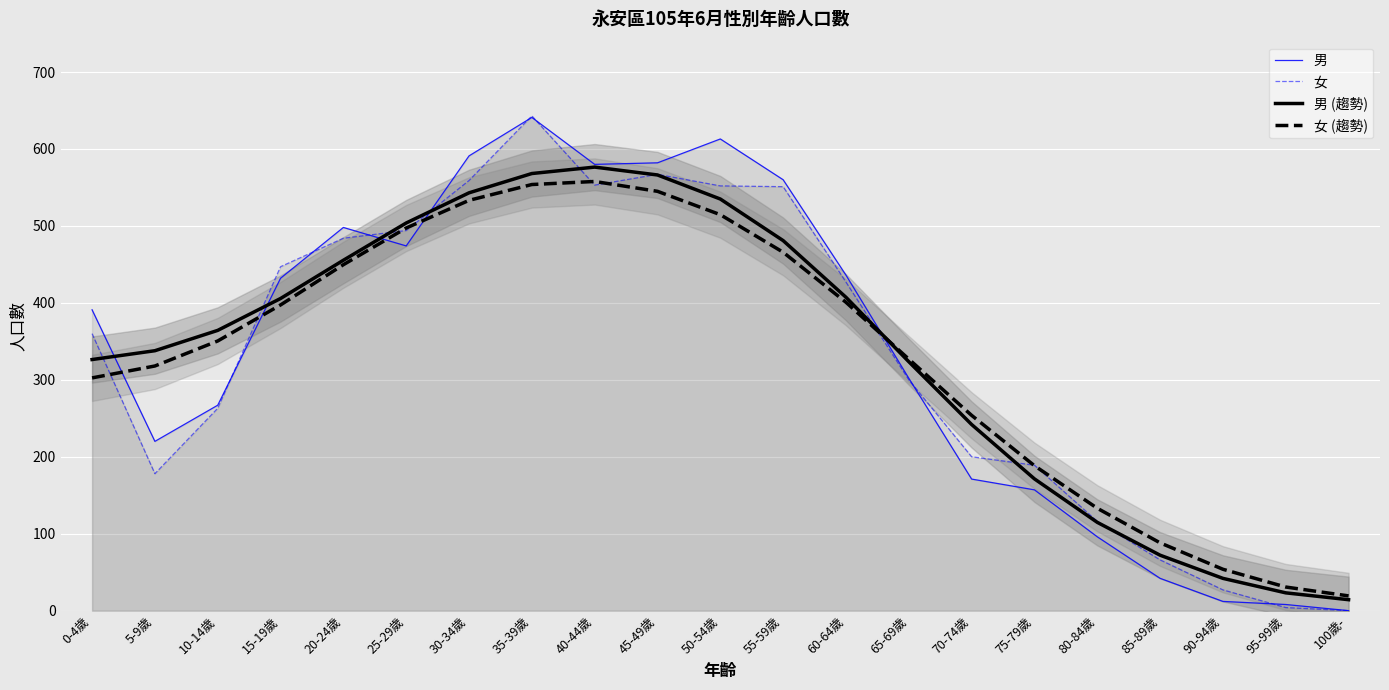

Between 85-89歲 and 100歲-, which is larger?

85-89歲